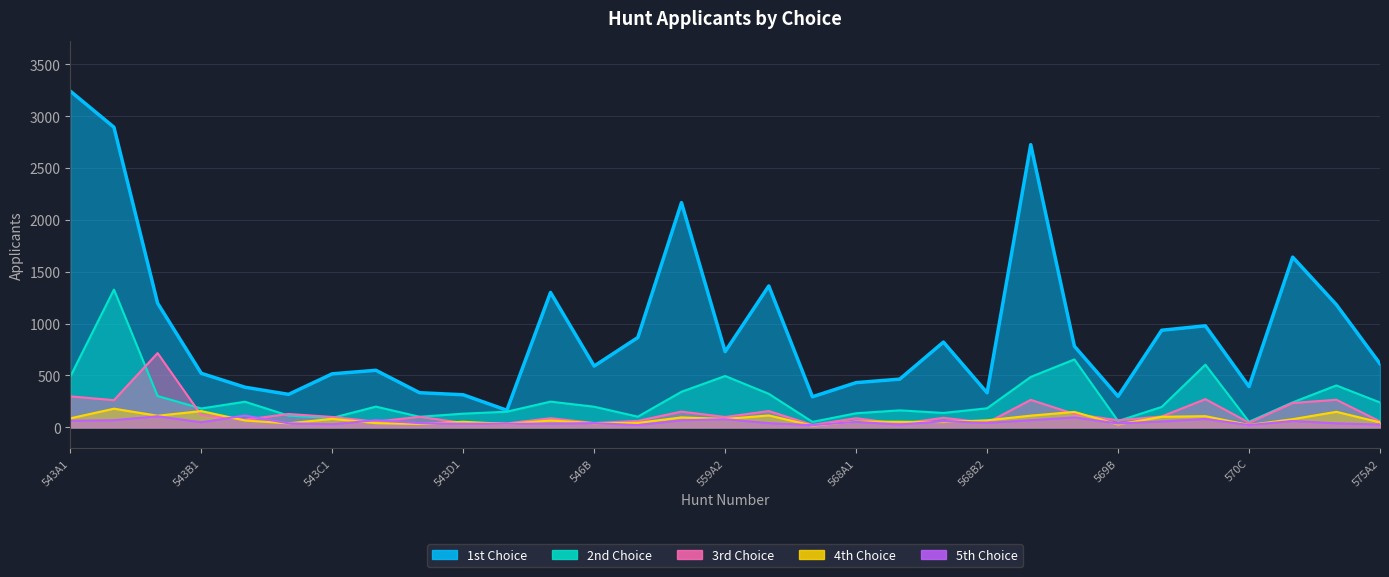

What is the total value across all series at 543C3?

612